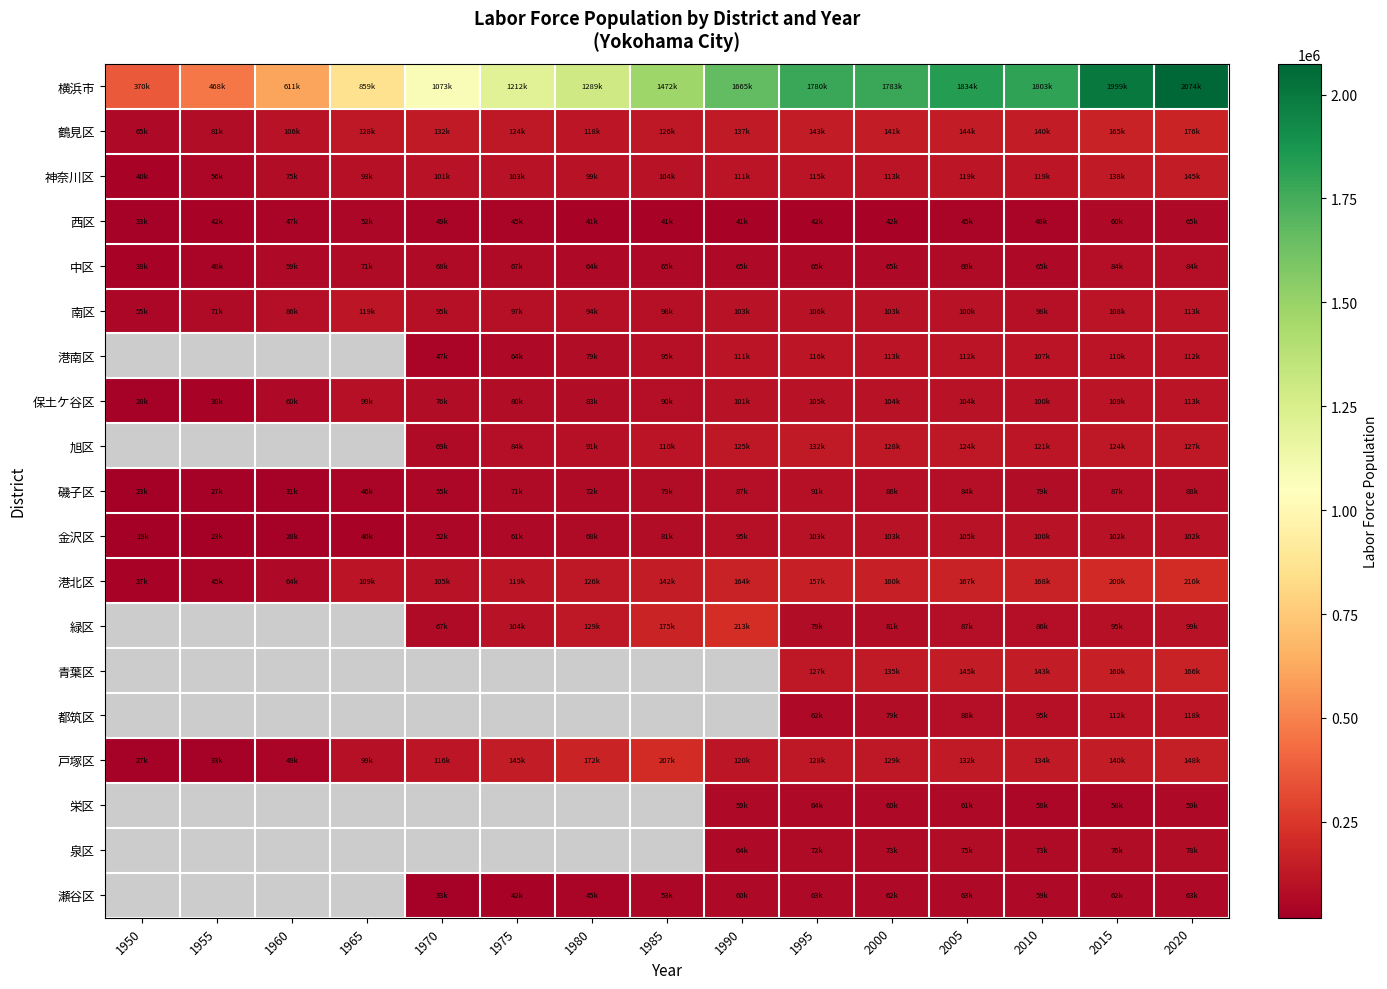

The value of 港北区 at 1960 is 34310.0. True or false?

False